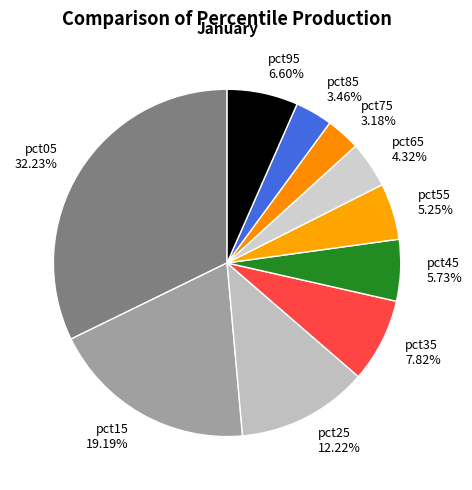

Does pct75 represent more than half of the total?

No